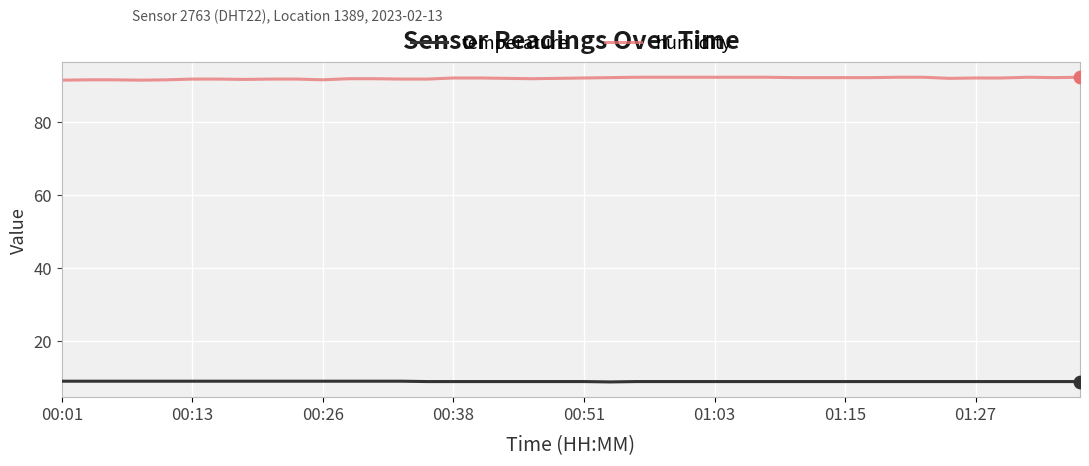

Which series has the largest total across all categories?

humidity